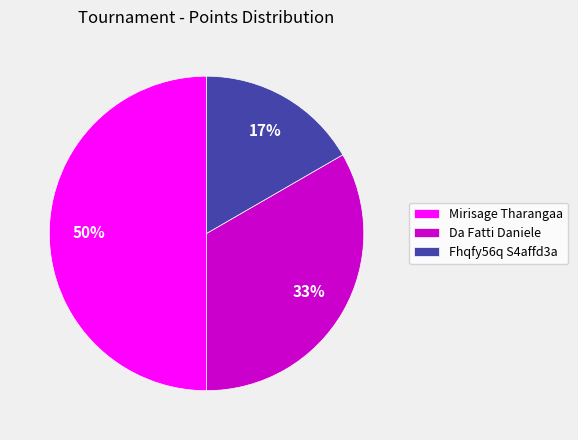

To the nearest percent, what is the difference between the largest and smallest slice percentages?

33%